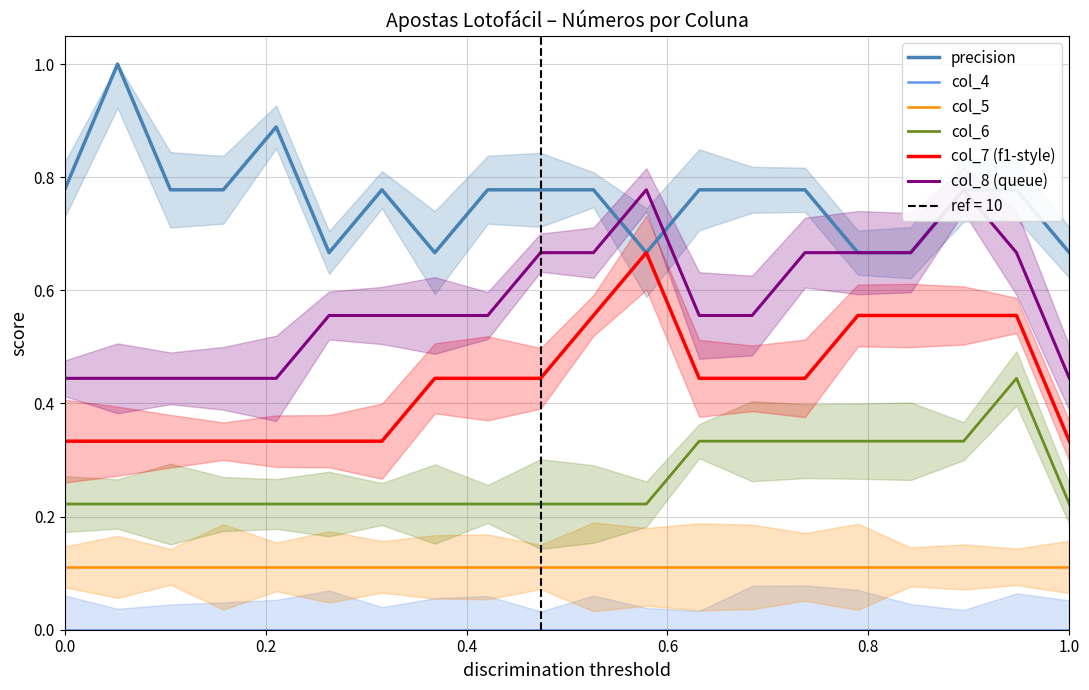

True or false: col_6 and col_5 cross at least once.

False